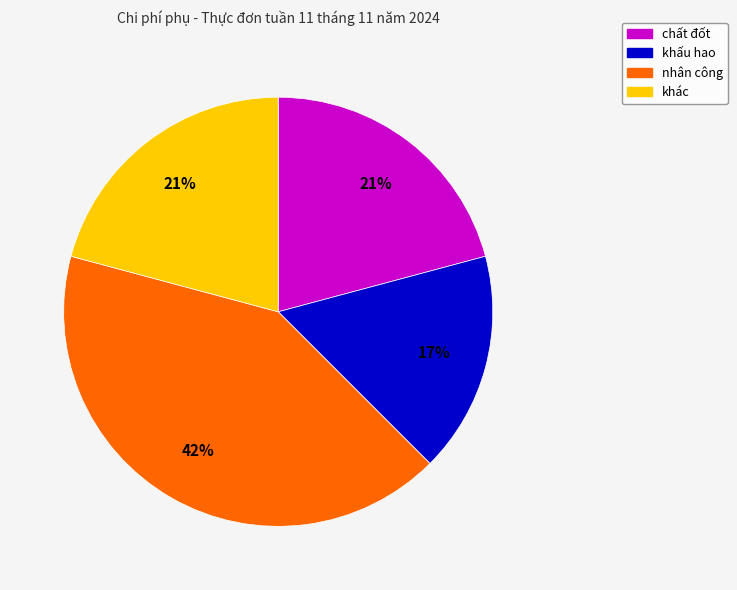

Which category has the smallest portion of the pie?

khấu hao